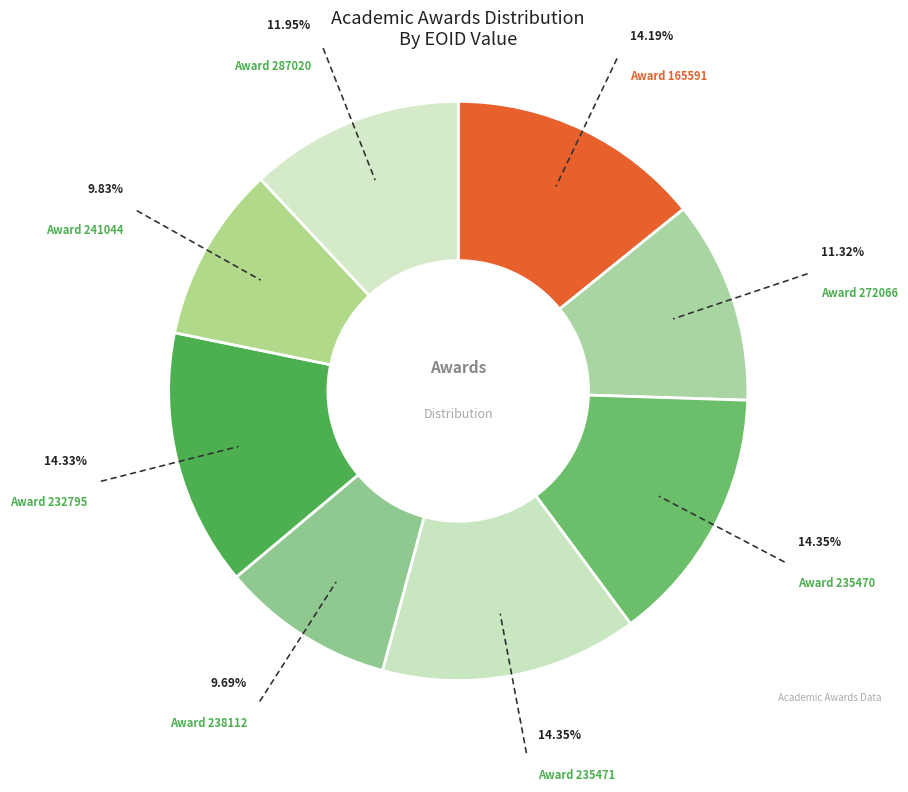

Does Award 235471 represent more than half of the total?

No